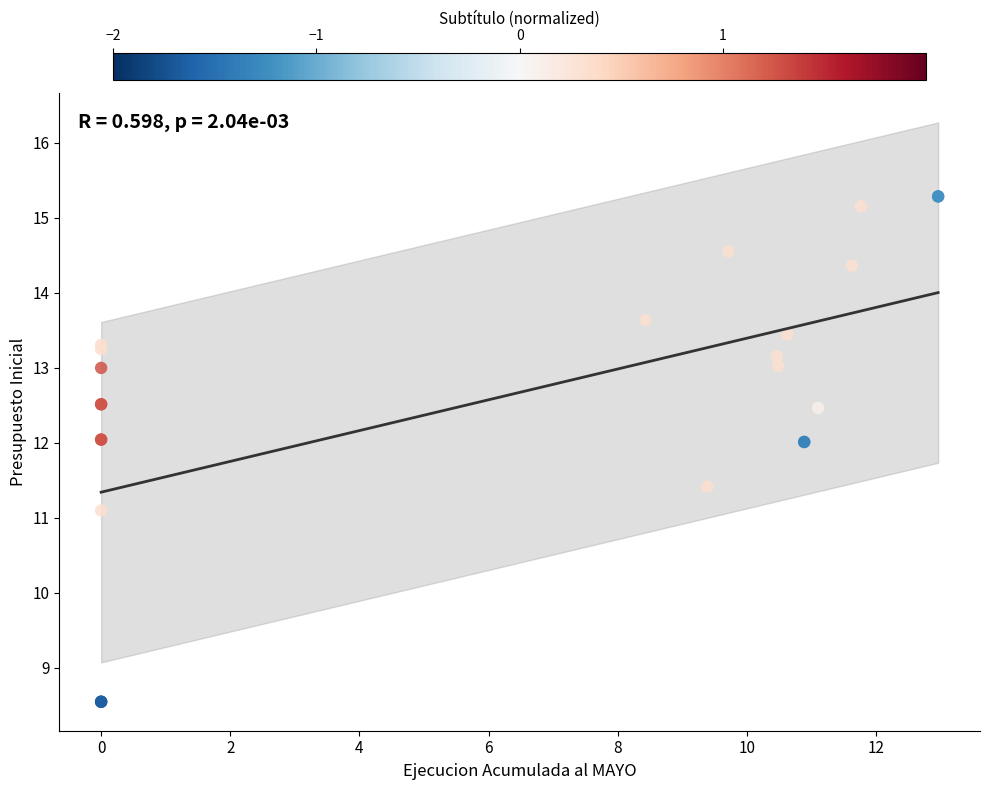

What Y value in the scatter plot is closest to 11?

11.1